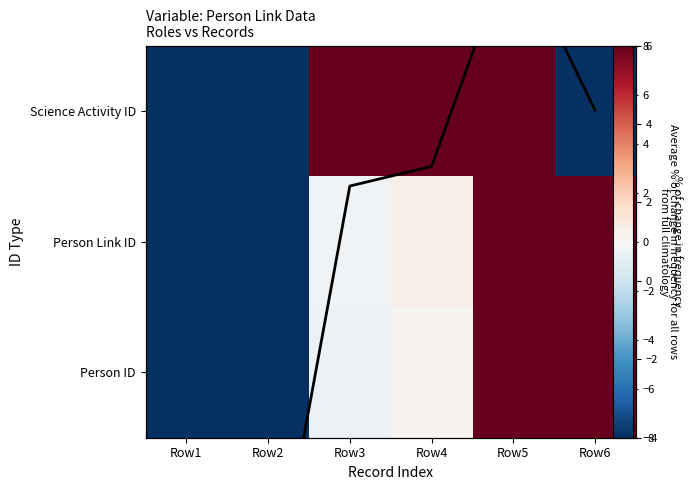

How many distinct data groups are displayed?

4